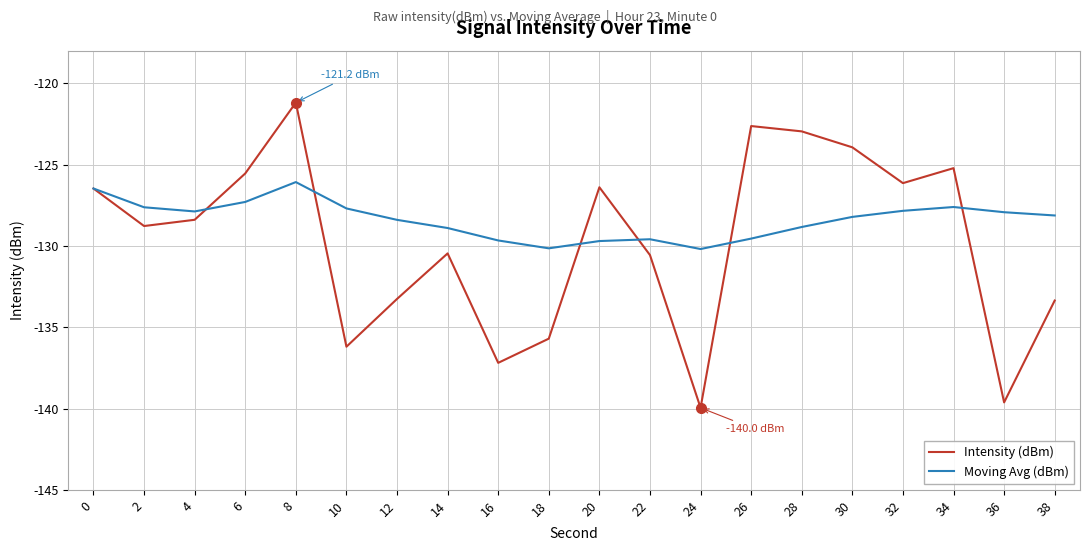

What value does the Moving Avg (dBm) series have at 12?

-128.4